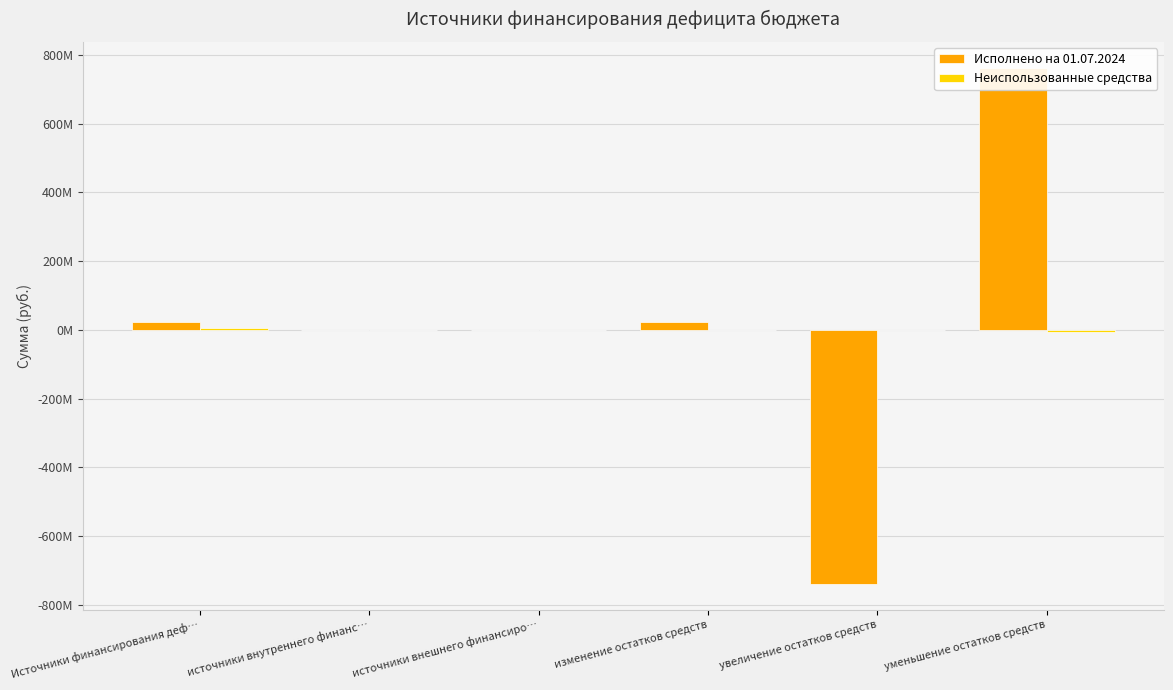

What is the difference between the maximum and minimum values in the Неиспользованные средства series?

10405653.0